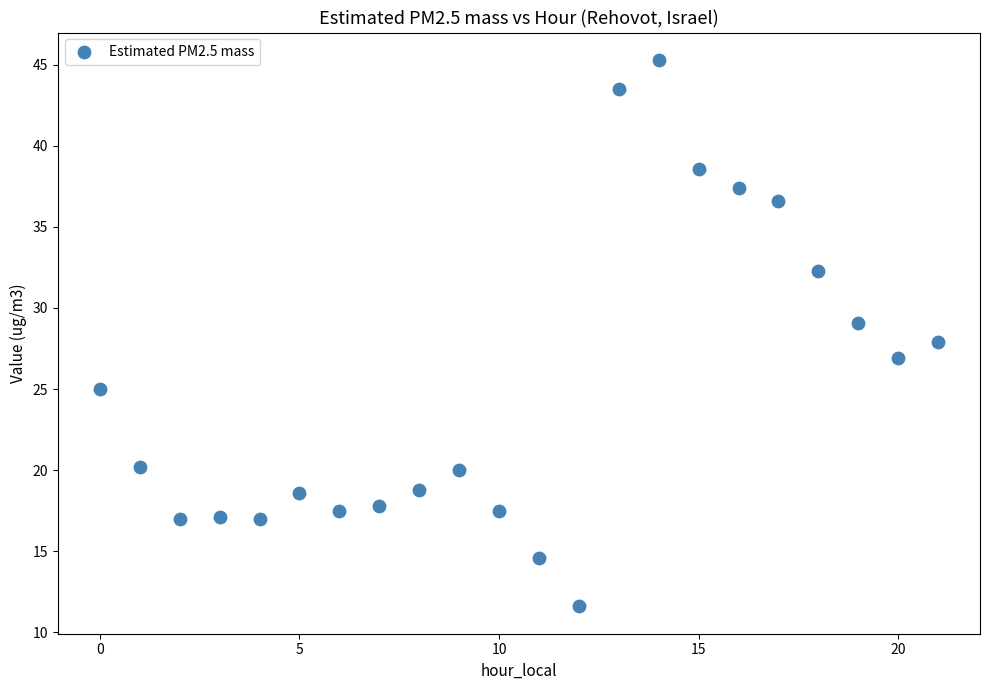

What is the range of Y values (max minus min)?

33.7